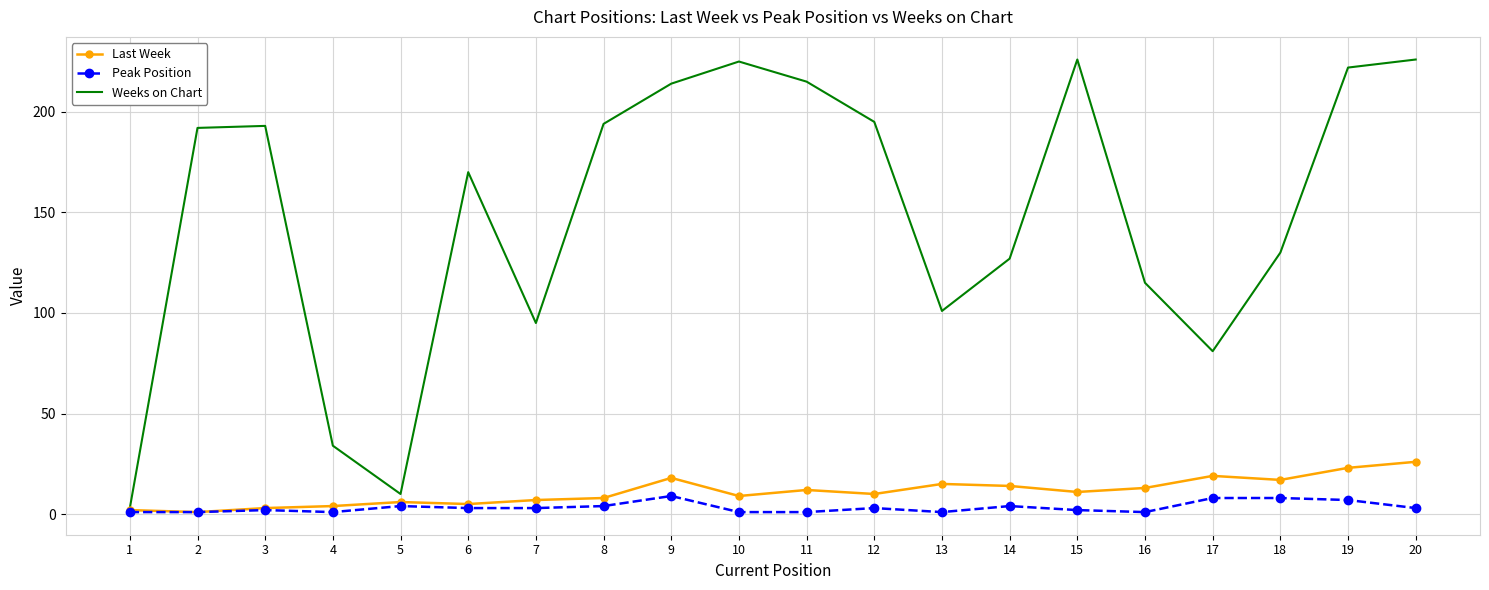

What is the greatest value displayed?

226